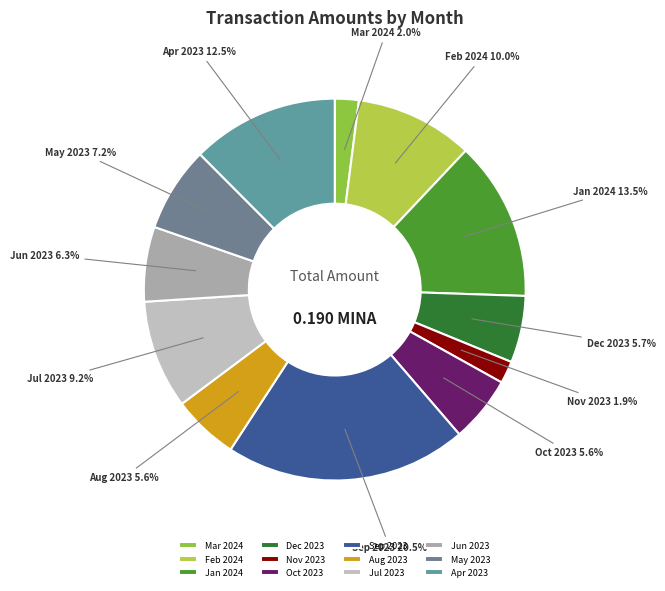

Is there a majority slice in this chart?

No